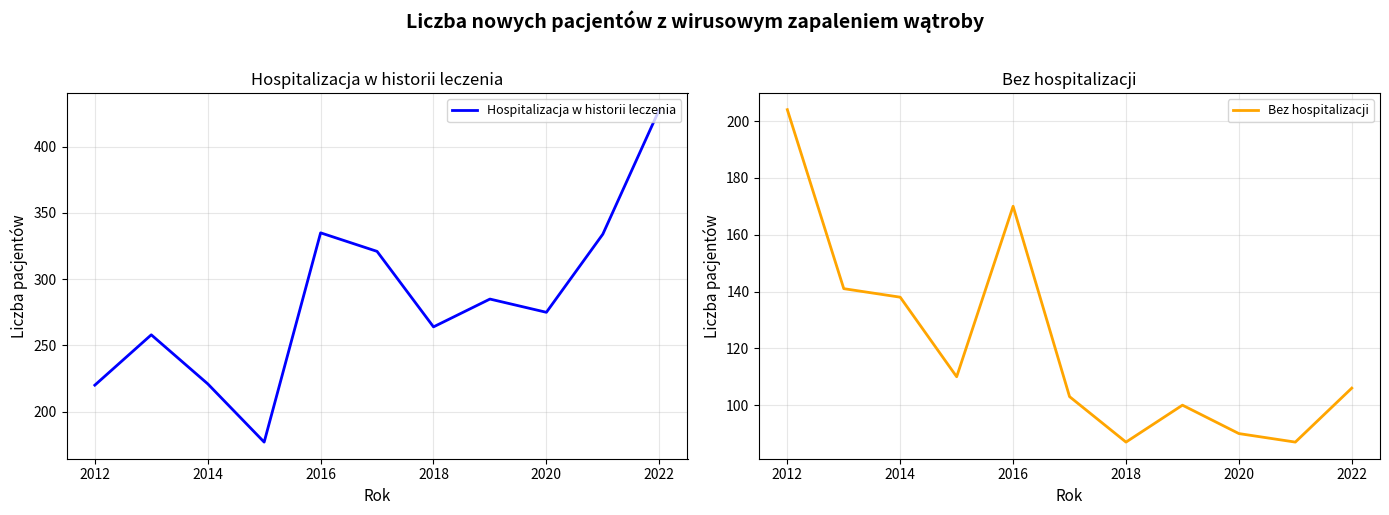

Read the Bez hospitalizacji value at 2022.

106